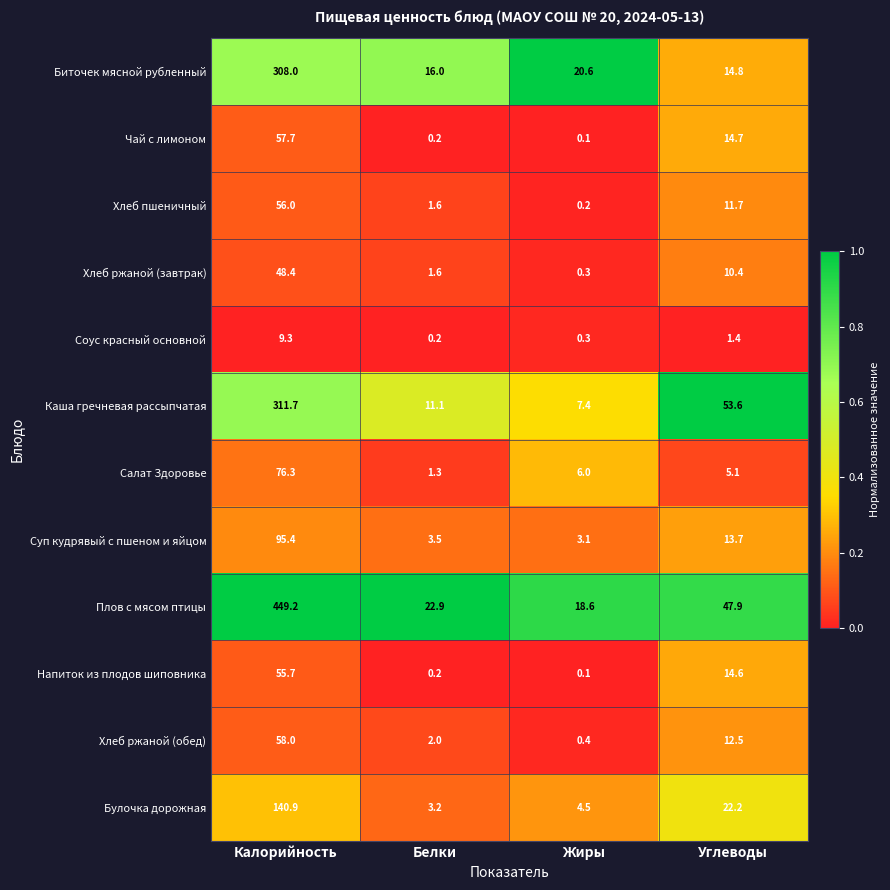

True or false: Каша гречневая рассыпчатая has a value of 311.7 at Калорийность.

True